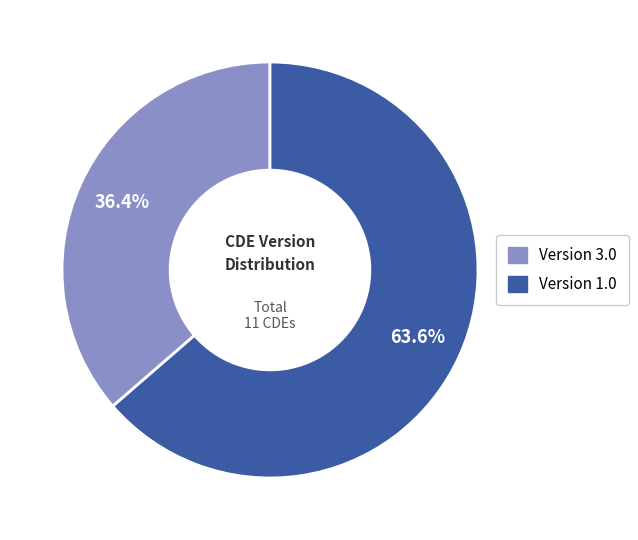

Does any single category account for the majority?

Yes